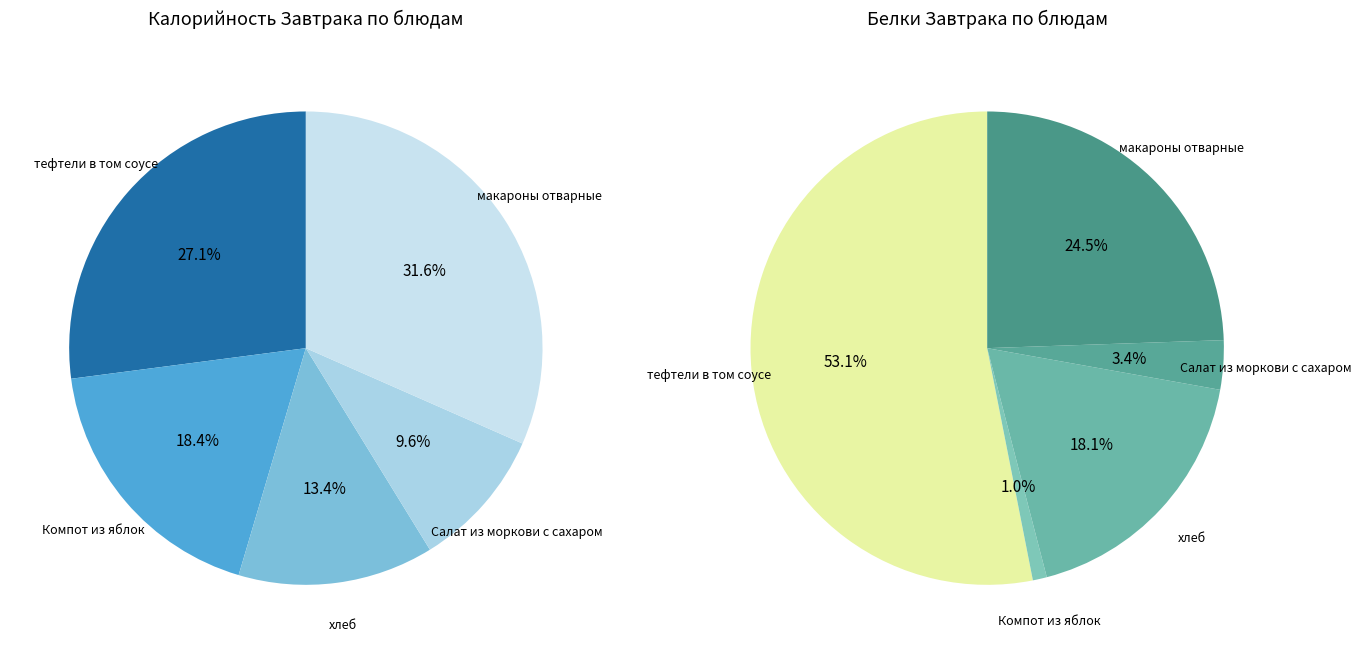

True or false: макароны отварные accounts for 45% of the total.

False